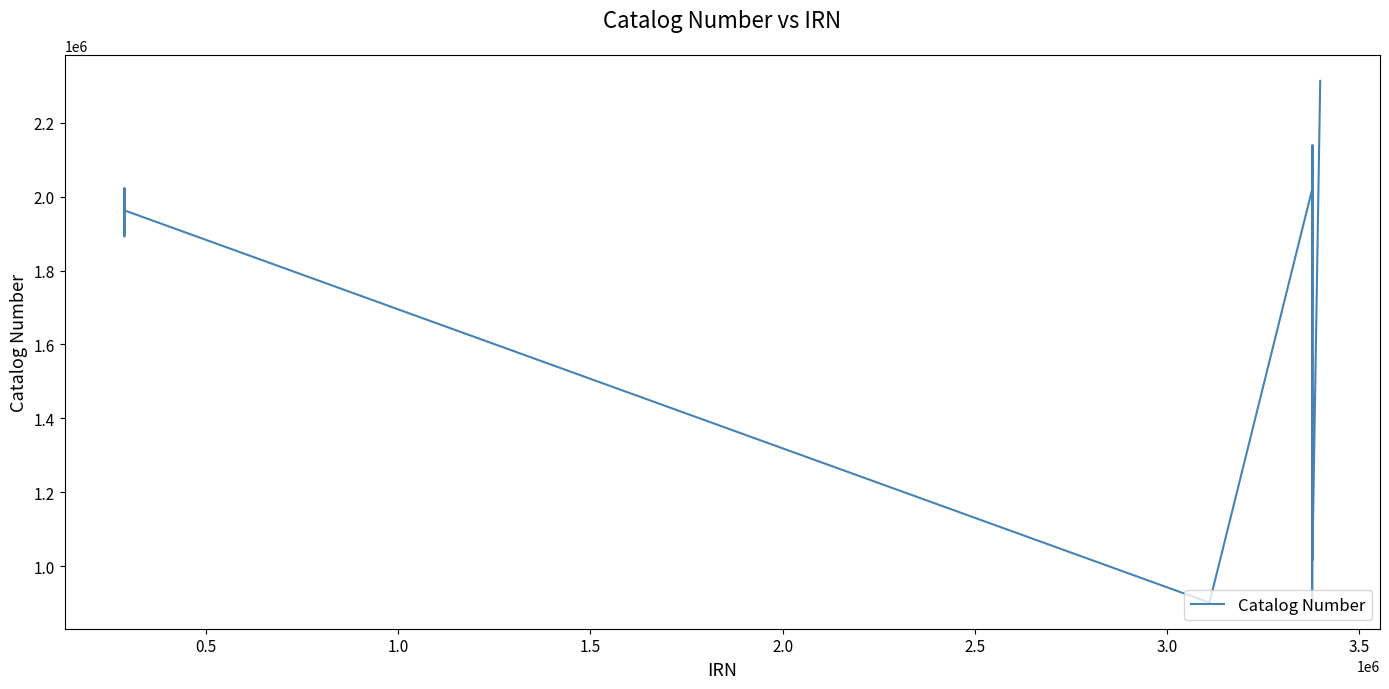

What is the maximum value shown in the chart?

2312844